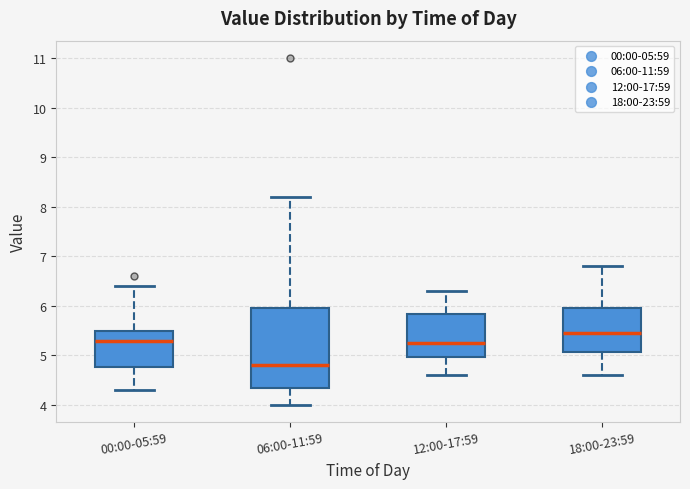

Reading left to right, read every box against the y-axis: the position of its median line, the range the box covers, and the ends of its whiskers. The values are not printed on the chart, so give them approximately, as read against the axis.

00:00-05:59: median 5.3, box 4.8 to 5.5, whiskers 4.3 to 6.4
06:00-11:59: median 4.8, box 4.4 to 6.0, whiskers 4.0 to 8.2
12:00-17:59: median 5.3, box 5.0 to 5.8, whiskers 4.6 to 6.3
18:00-23:59: median 5.5, box 5.1 to 6.0, whiskers 4.6 to 6.8